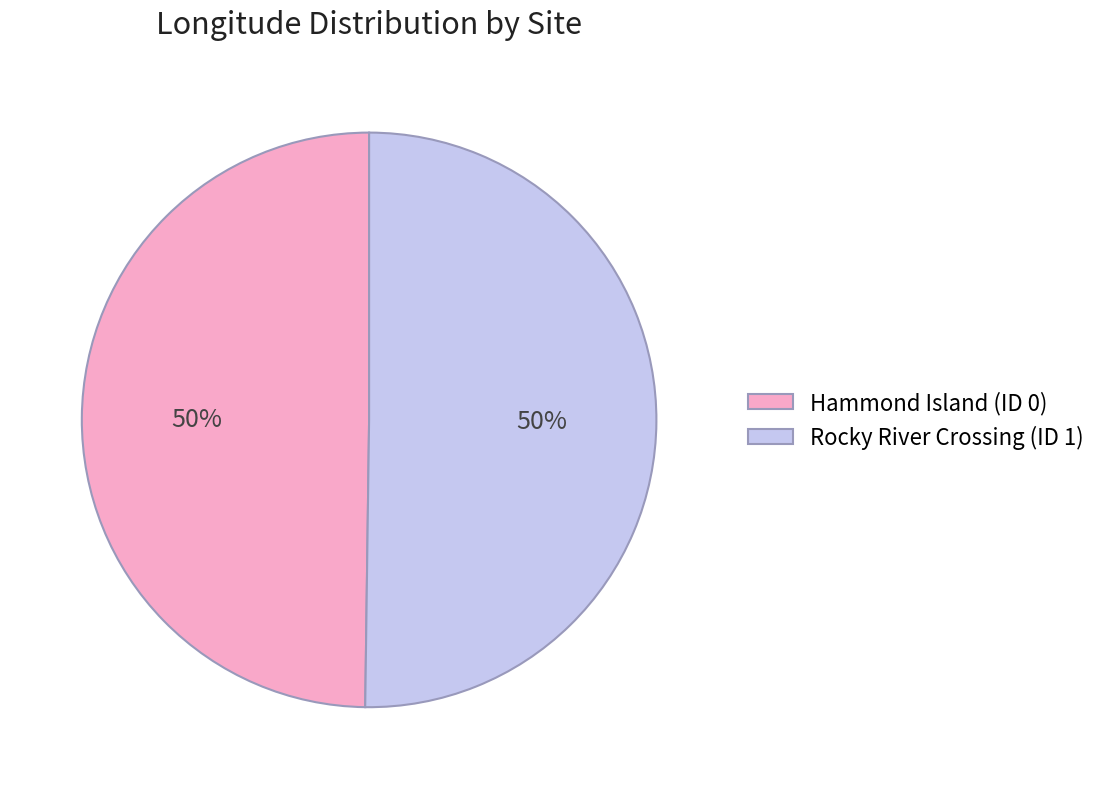

What percentage is the Hammond Island (ID 0) slice, to the nearest percent?

50%